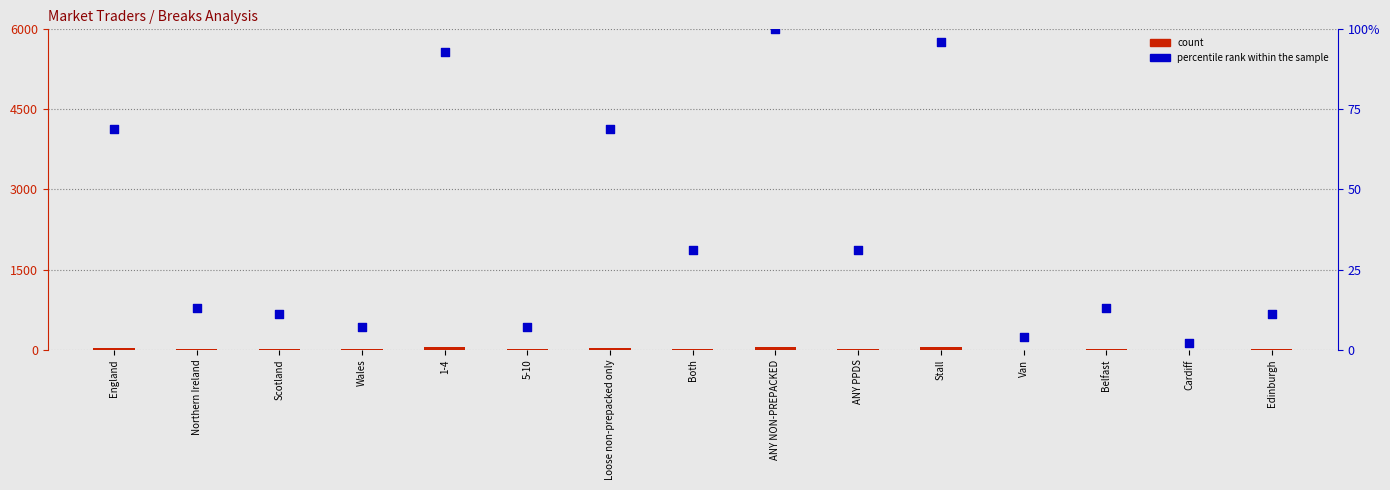

At which category is the sum across all series the highest?

ANY NON-PREPACKED